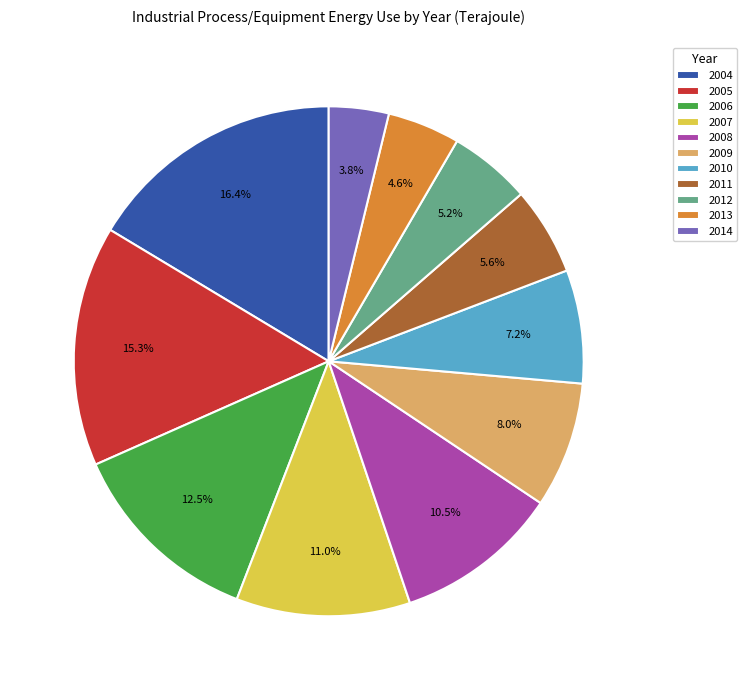

Is it true that 2009 is 22% of the pie?

False